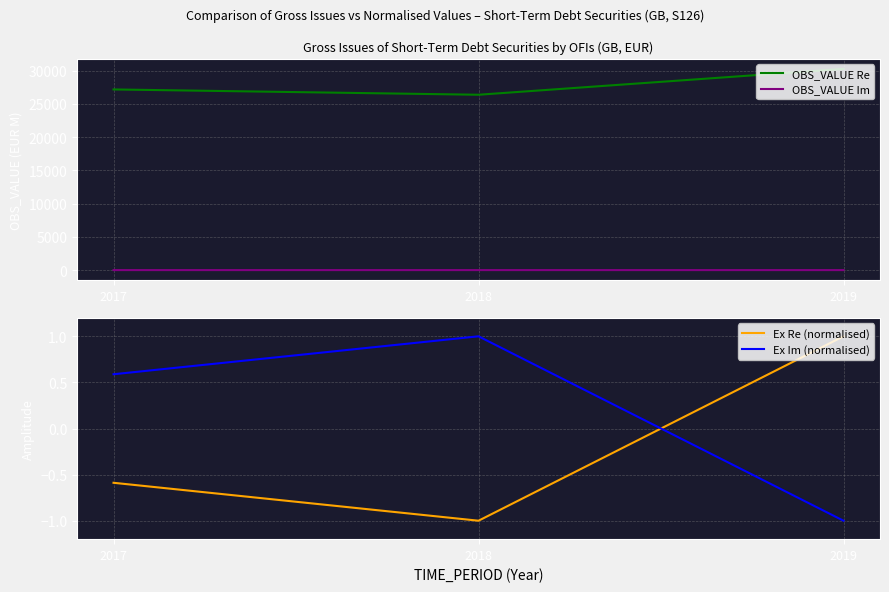

What is the difference between the Ex Im (normalised) values at 2019 and 2018?

2.0